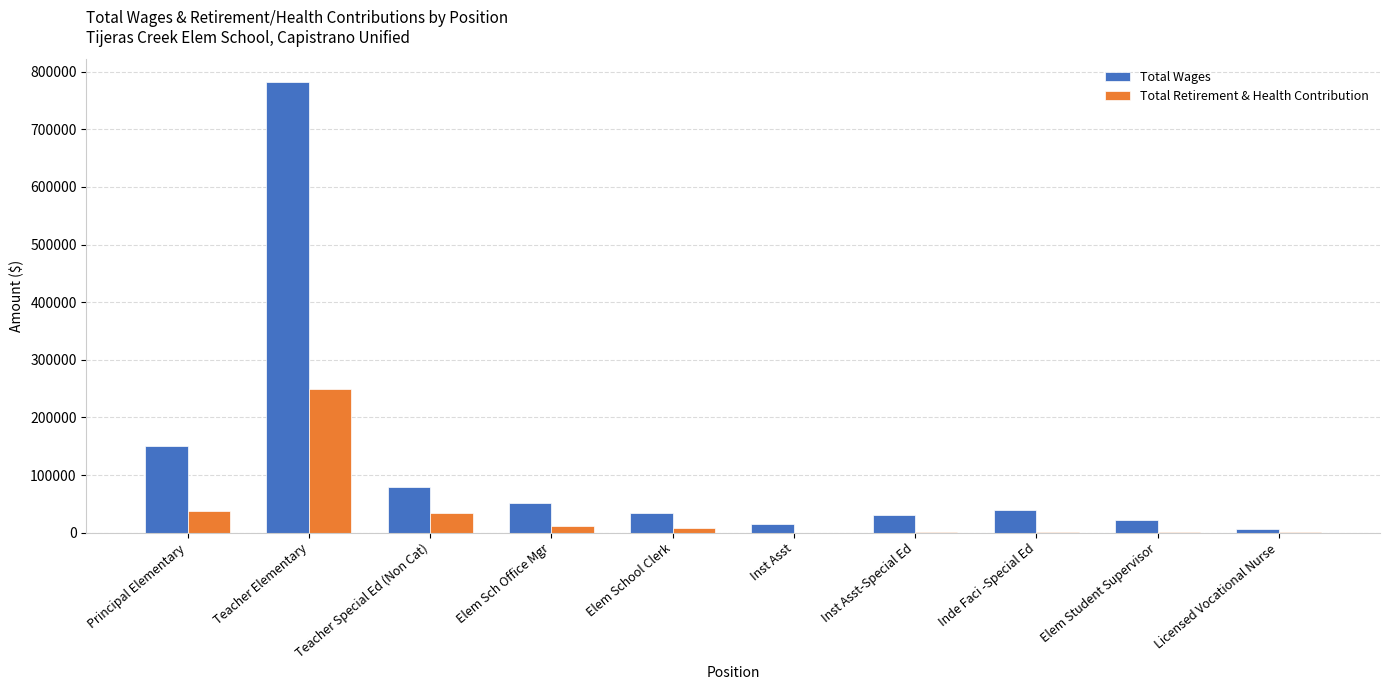

The Total Wages series shows 782535 at Teacher Elementary. True or false?

True